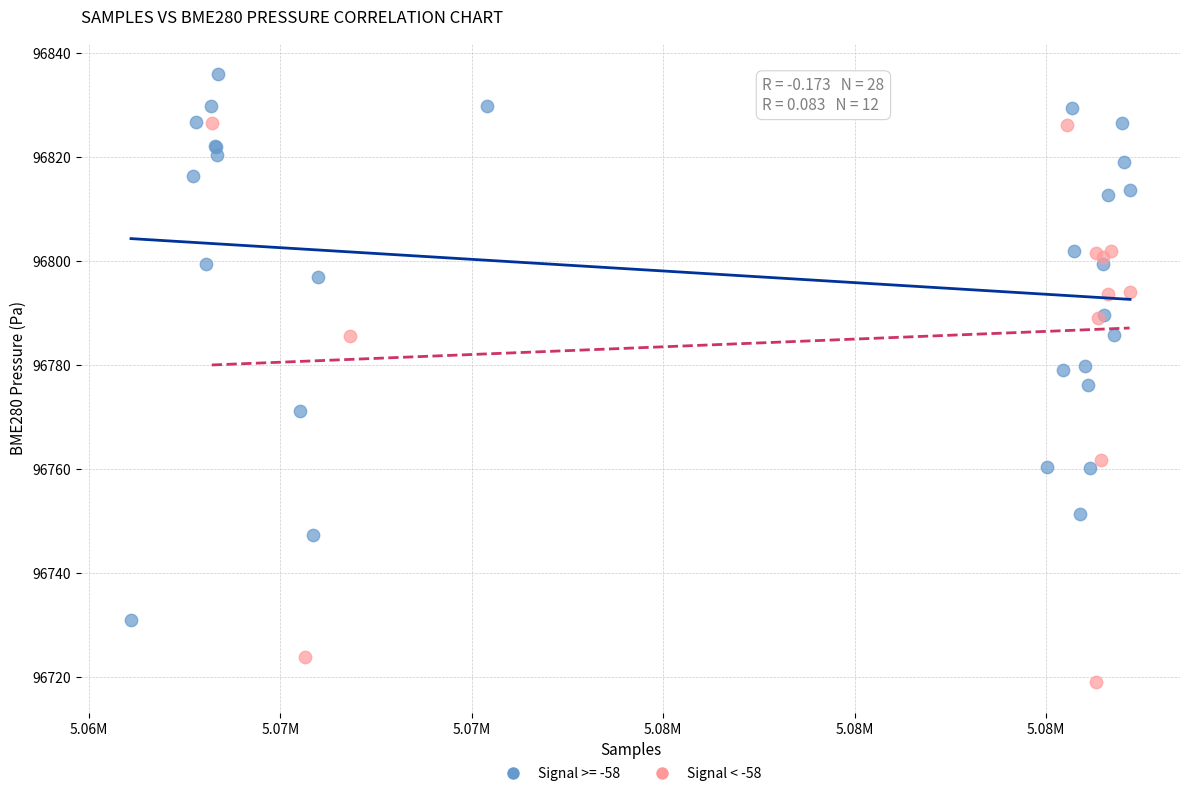

Which series contains the lowest Y value?

Signal < -58